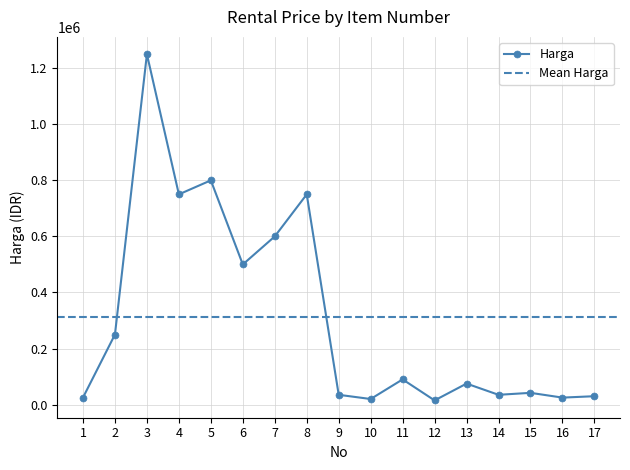

Which category has the lowest value across all series?

12